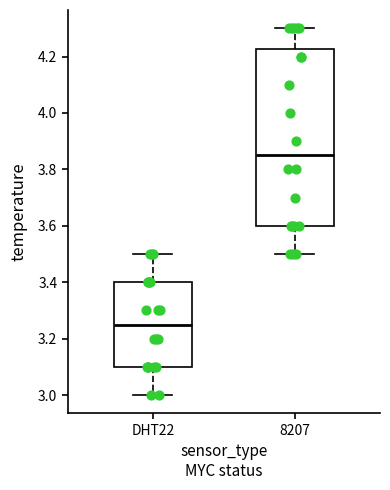

Which box is the tallest, from its lower edge to its upper edge?

8207